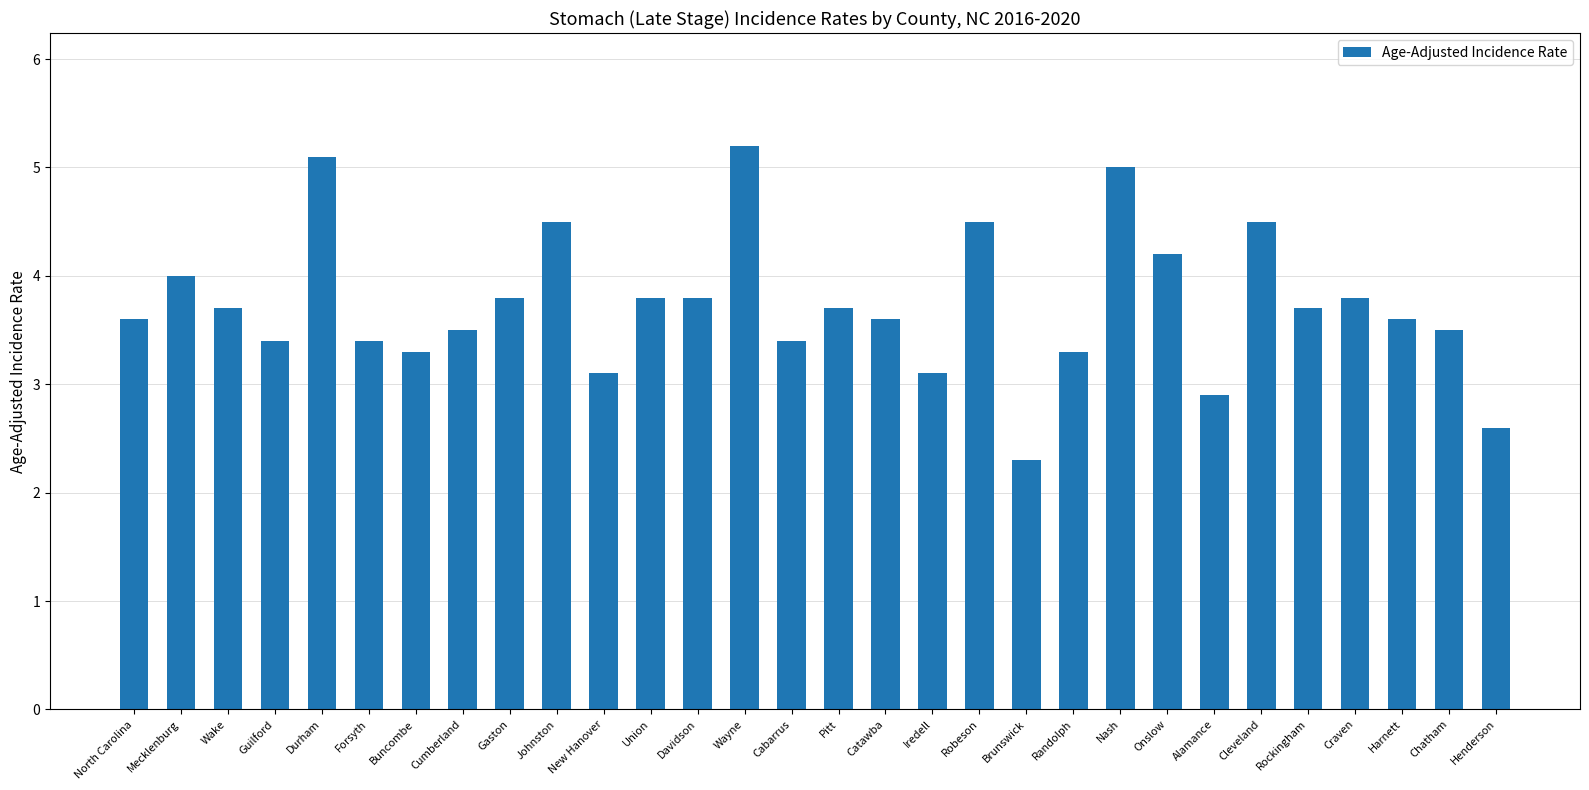

Count the number of values greater than 3.

27